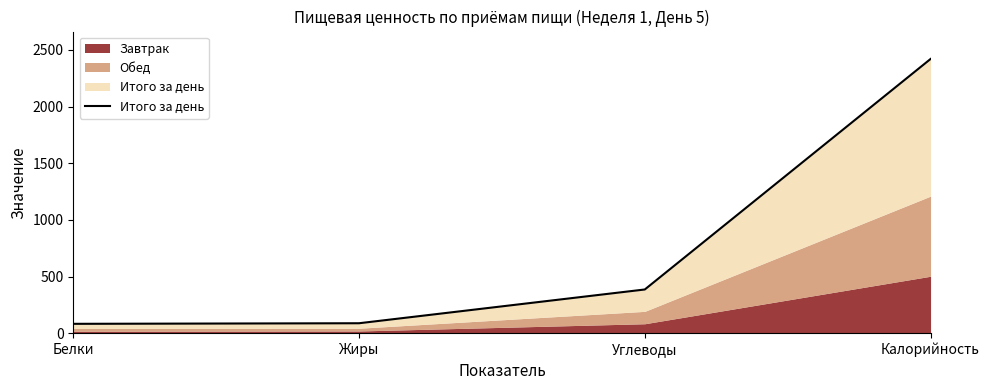

What is the difference between the second highest and minimum values?

303.0